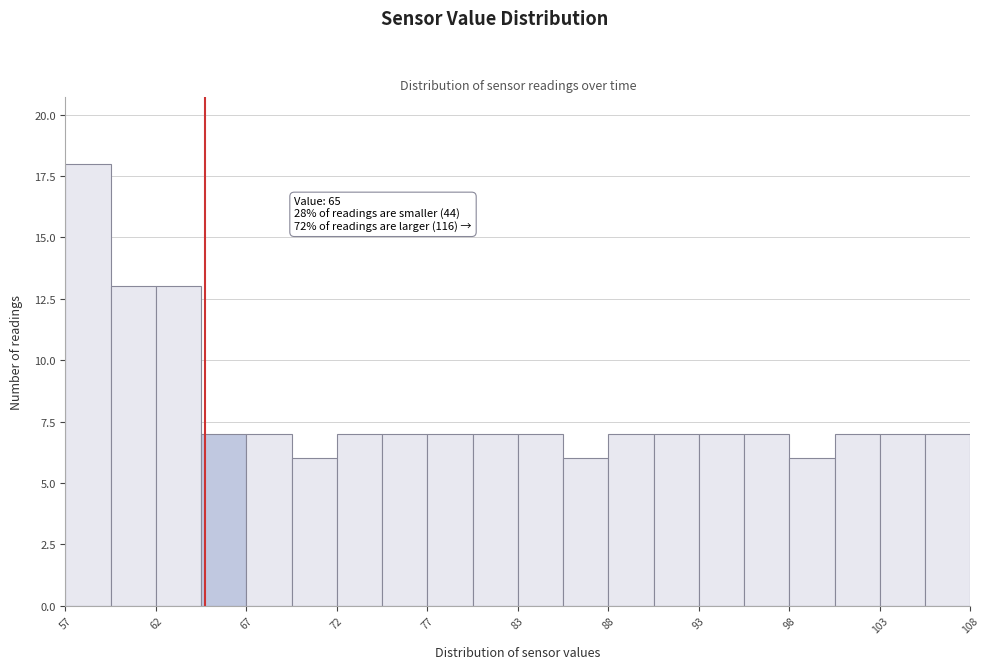

Around what value on the x-axis is the tallest bar? Give the approximate position of its centre, as read against the axis.

58